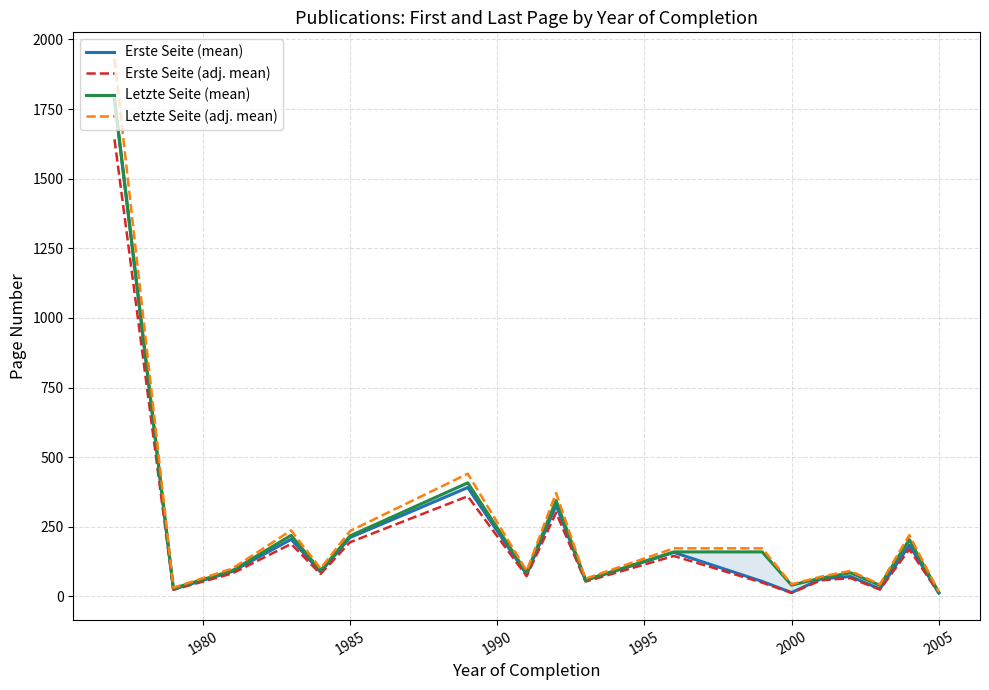

Is it true that Erste Seite (adj. mean) equals 11.0 at 2005?

True